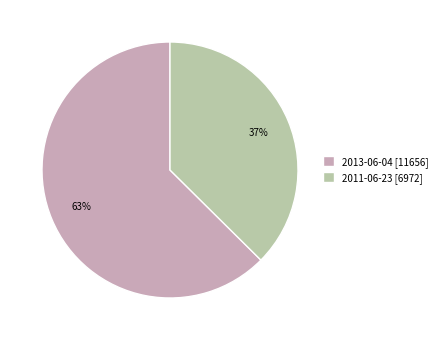

Which has a higher value, 2011-06-23 [6972] or 2013-06-04 [11656]?

2013-06-04 [11656]